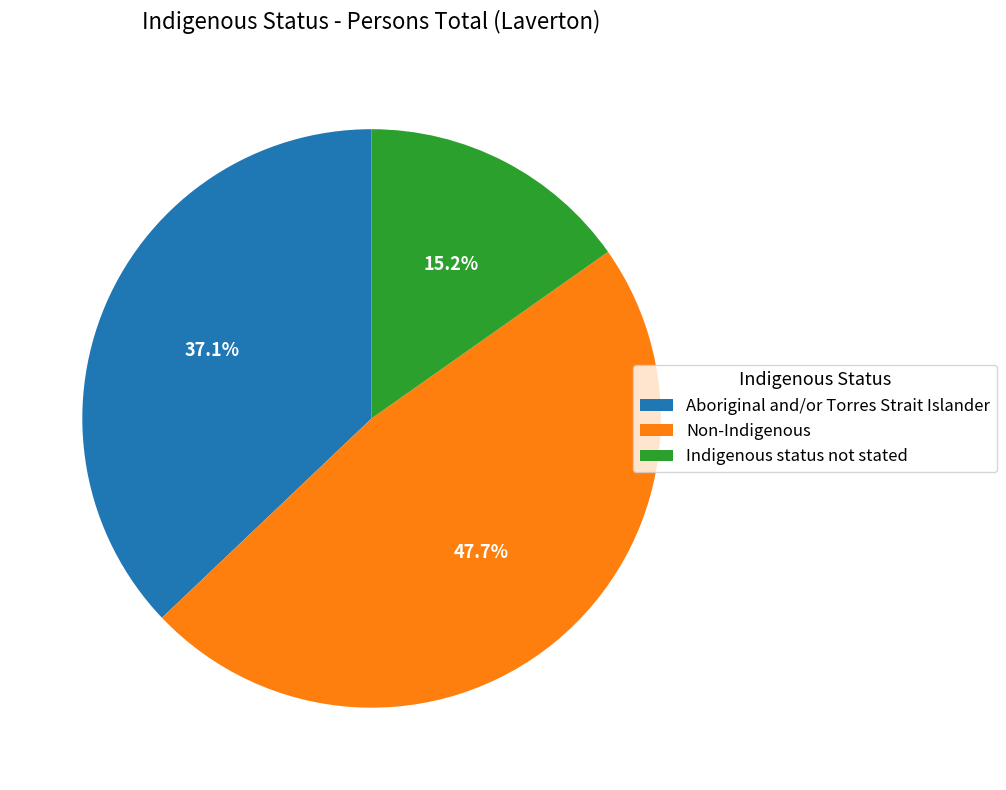

To the nearest percent, what is the average slice percentage?

33%